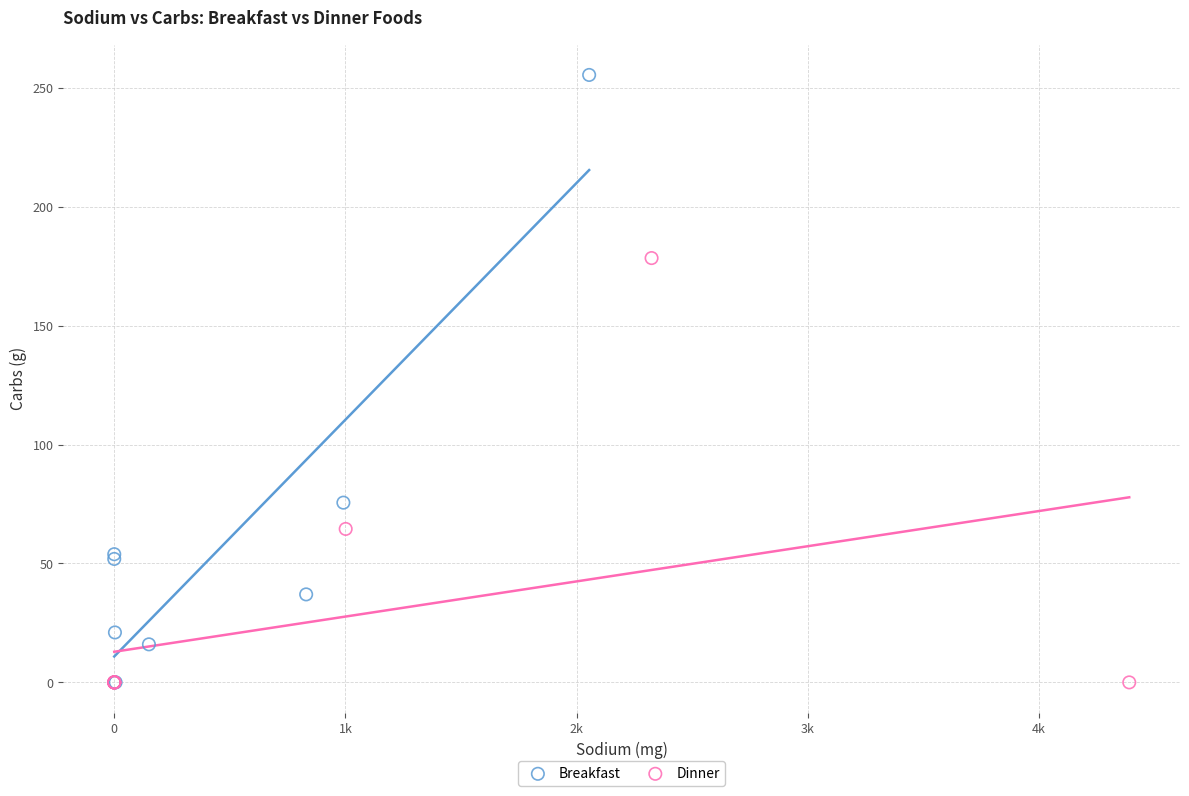

Which series reaches the maximum Y coordinate?

Breakfast